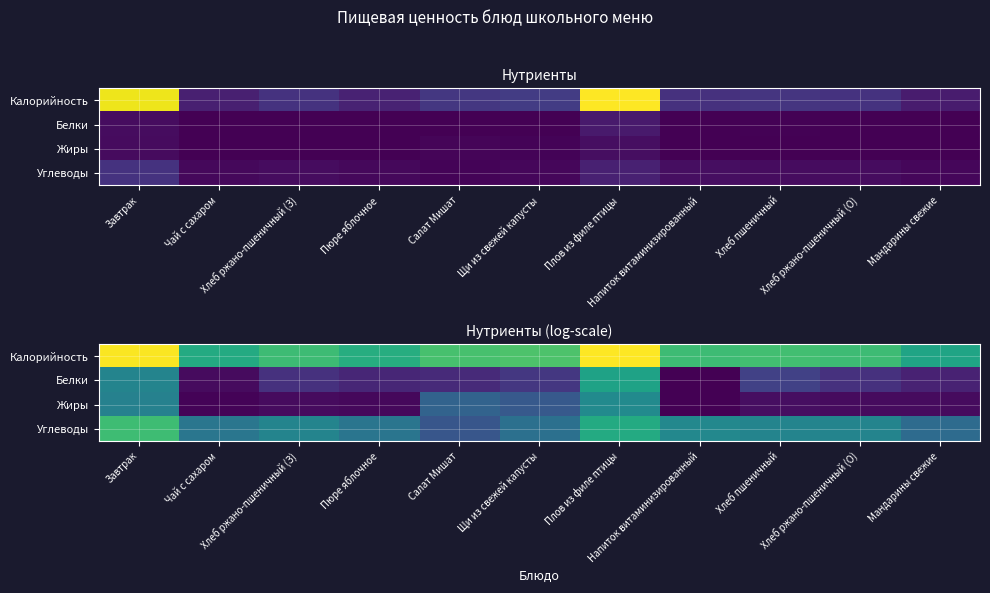

Which series has the largest total across all categories?

Калорийность